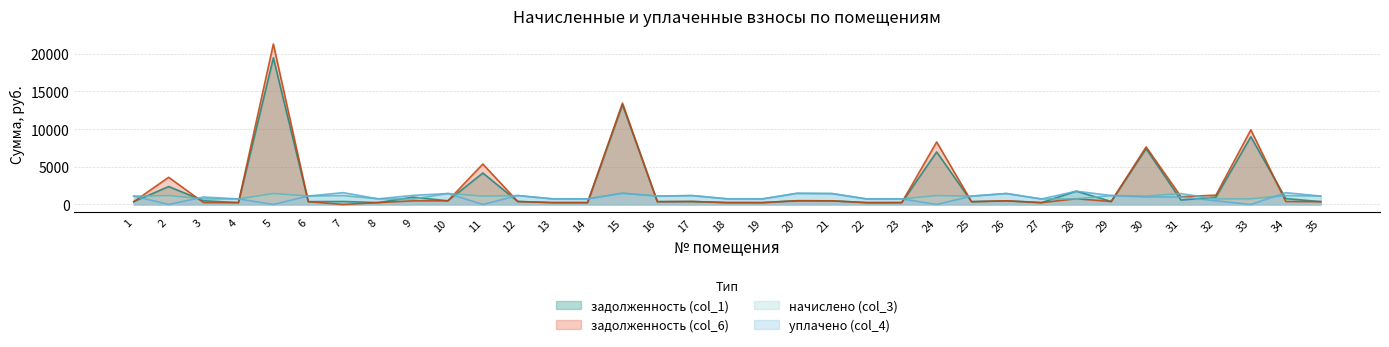

Reading right to left, extract all data points from this chart.

задолженность (col_1): 35=372.2	34=783.6	33=8982.0	32=981.3	31=582.2	30=7401.4	29=394.6	28=1762.3	27=242.6	26=485.3	25=369.4	24=6971.9	23=247.7	22=242.6	21=482.4	20=493.2	19=244.8	18=249.8	17=393.1	16=370.8	15=13236.2	14=248.3	13=247.1	12=394.6	11=4178.3	10=488.1	9=969.5	8=249.1	7=391.7	6=373.7	5=19453.2	4=244.8	3=495.4	2=2380.6	1=369.4
задолженность (col_6): 35=372.2	34=391.7	33=9904.0	32=1237.2	31=1030.0	30=7635.8	29=394.6	28=762.3	27=242.6	26=485.3	25=369.4	24=8291.5	23=247.7	22=242.6	21=482.4	20=493.2	19=244.8	18=249.8	17=393.1	16=370.8	15=13445.9	14=247.0	13=248.4	12=394.6	11=5369.4	10=486.7	9=484.2	8=249.1	7=0.3	6=373.7	5=21287.8	4=244.8	3=247.7	2=3606.1	1=369.4
начислено (col_3): 35=1116.7	34=1175.0	33=745.2	32=732.2	31=1447.2	30=1114.6	29=1183.7	28=745.2	27=727.9	26=1455.8	25=1108.1	24=1177.2	23=743.0	22=727.9	21=1447.2	20=1479.6	19=734.4	18=749.5	17=1179.4	16=1112.4	15=1479.6	14=740.9	13=745.2	12=1183.7	11=1105.9	10=1453.7	9=723.6	8=747.4	7=1175.0	6=1121.0	5=1453.7	4=734.4	3=743.0	2=1179.4	1=1108.1
уплачено (col_4): 35=1116.7	34=1566.7	33=0.0	32=488.0	31=1000.0	30=1000.0	29=1183.7	28=1762.3	27=727.9	26=1455.8	25=1108.1	24=0.0	23=743.0	22=727.9	21=1447.2	20=1479.6	19=734.4	18=749.5	17=1179.4	16=1112.4	15=1500.0	14=740.9	13=743.9	12=1183.7	11=0.0	10=1453.7	9=1206.0	8=747.4	7=1566.4	6=1121.0	5=0.0	4=734.4	3=990.7	2=0.0	1=1108.1